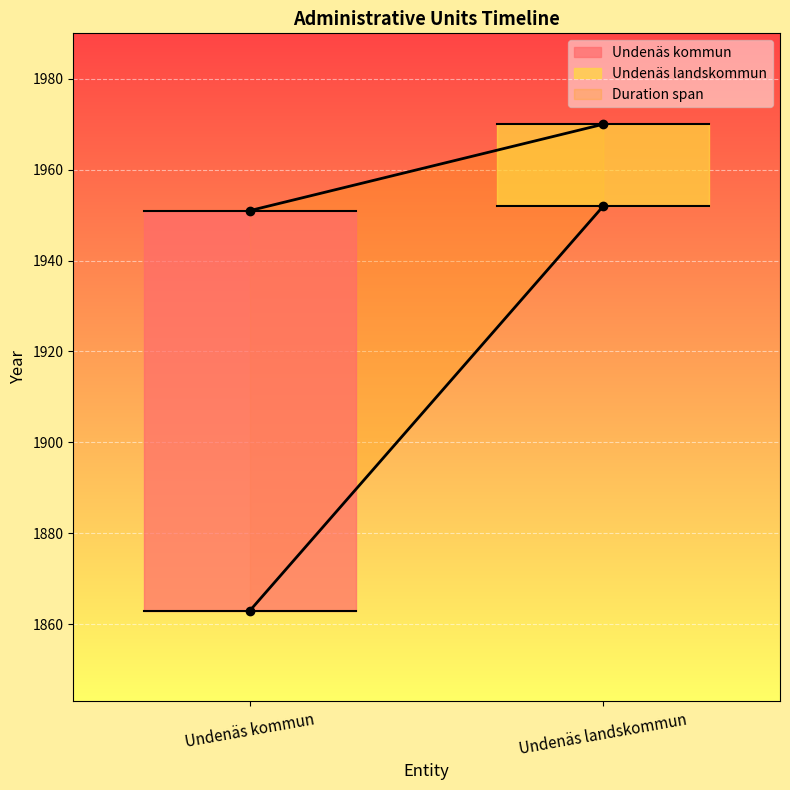

What is the difference between the Date from values at Undenäs landskommun and Undenäs kommun?

89